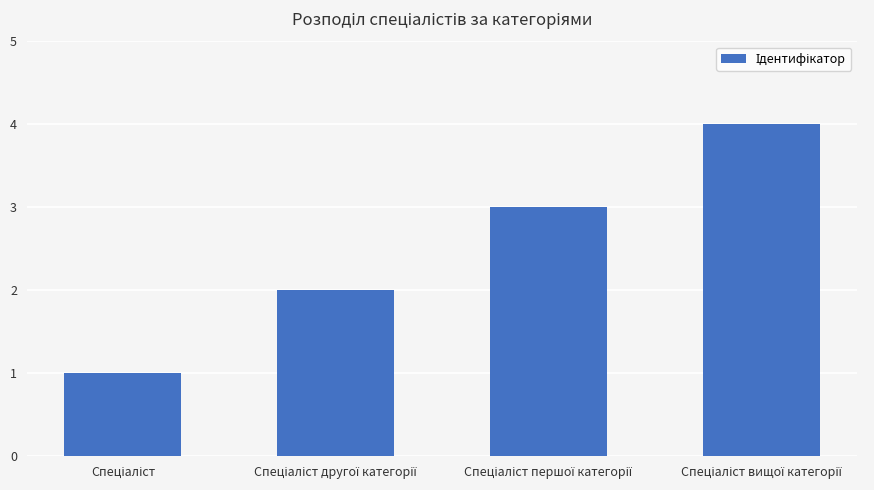

What is the greatest value displayed?

4